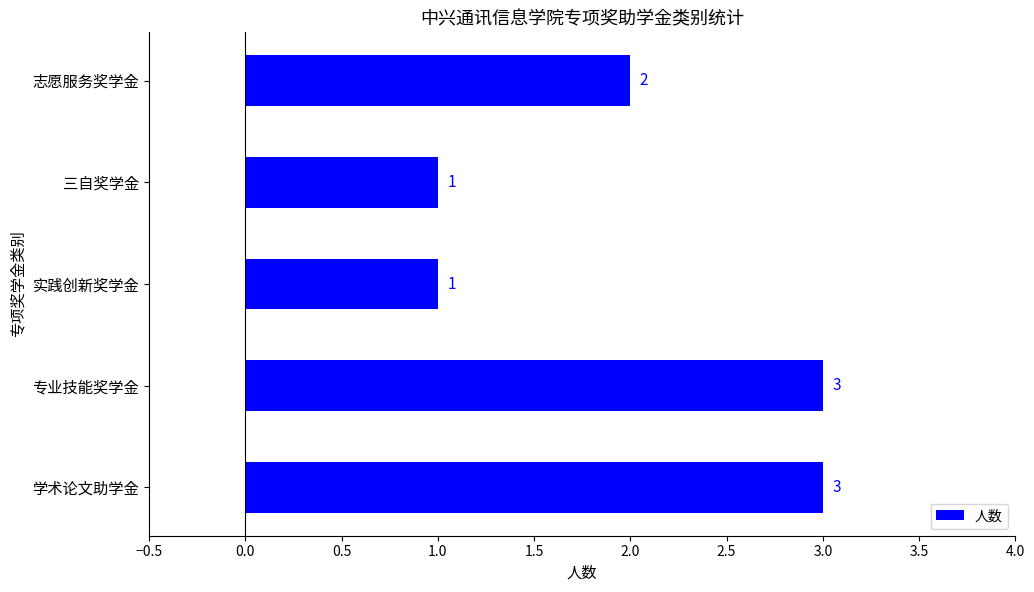

Count the number of data series in this chart.

1